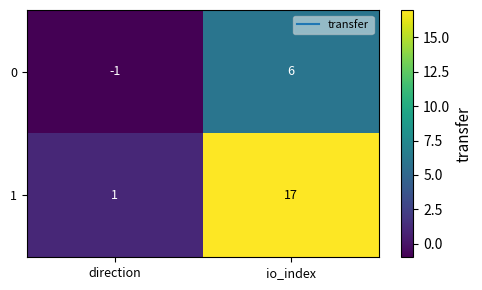

Is the value of 1 at direction greater than the value of 0 at direction?

Yes